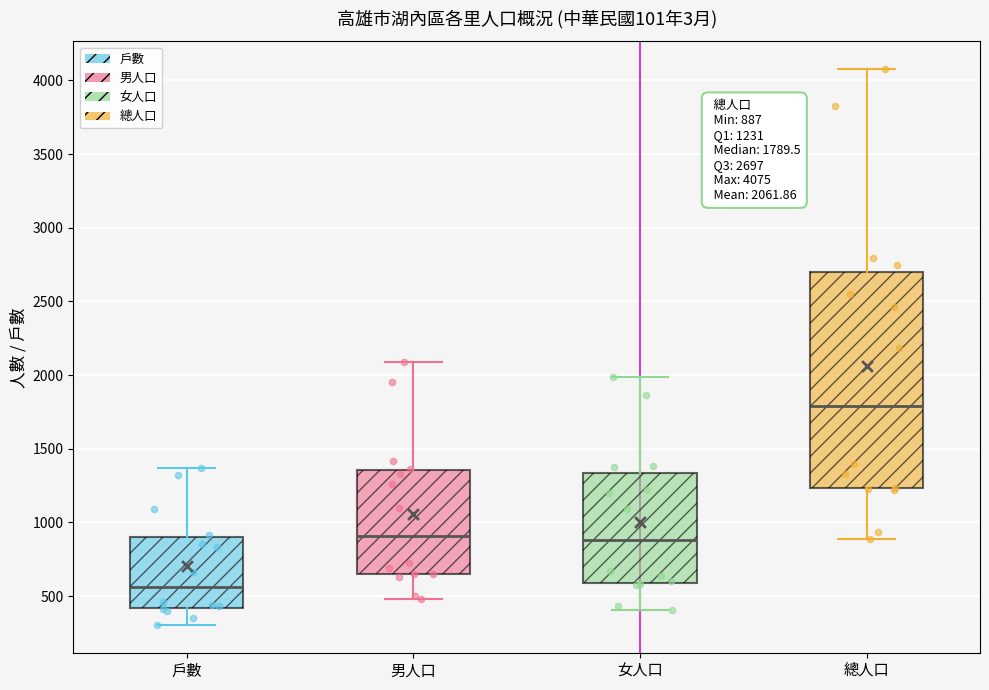

Which box has the lowest median line?

戶數